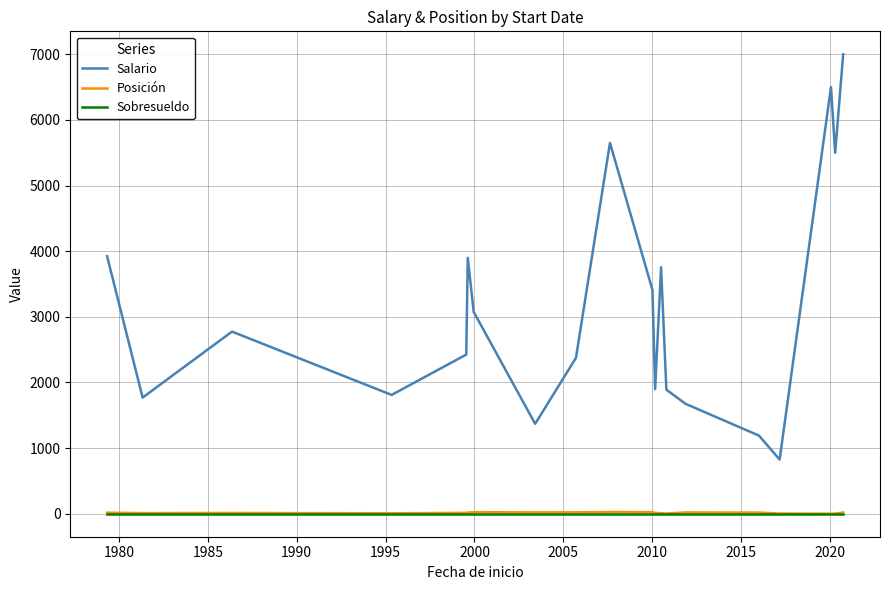

Which series has the largest total across all categories?

Salario